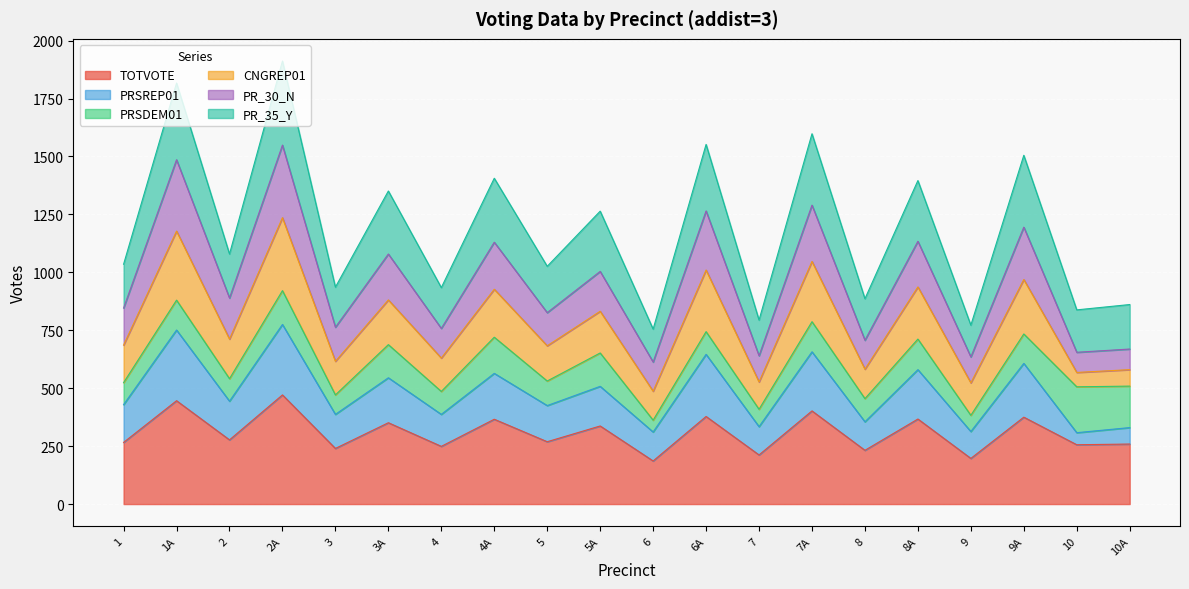

What is the total value across all series at 8A?

1396